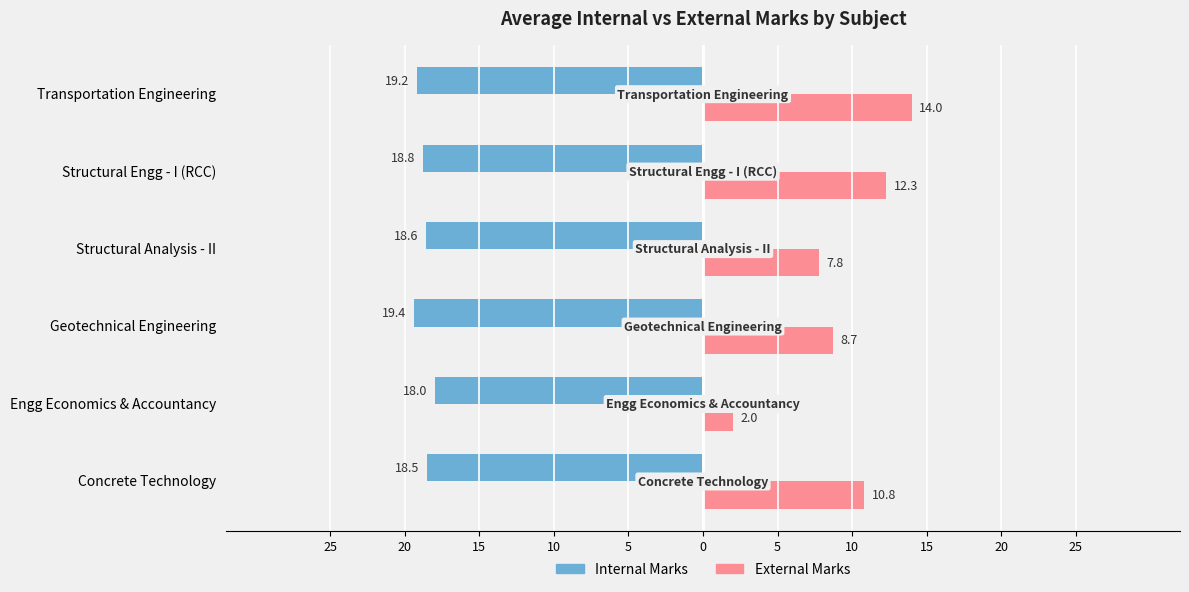

What are all the series names shown in the legend?

Internal Marks, External Marks